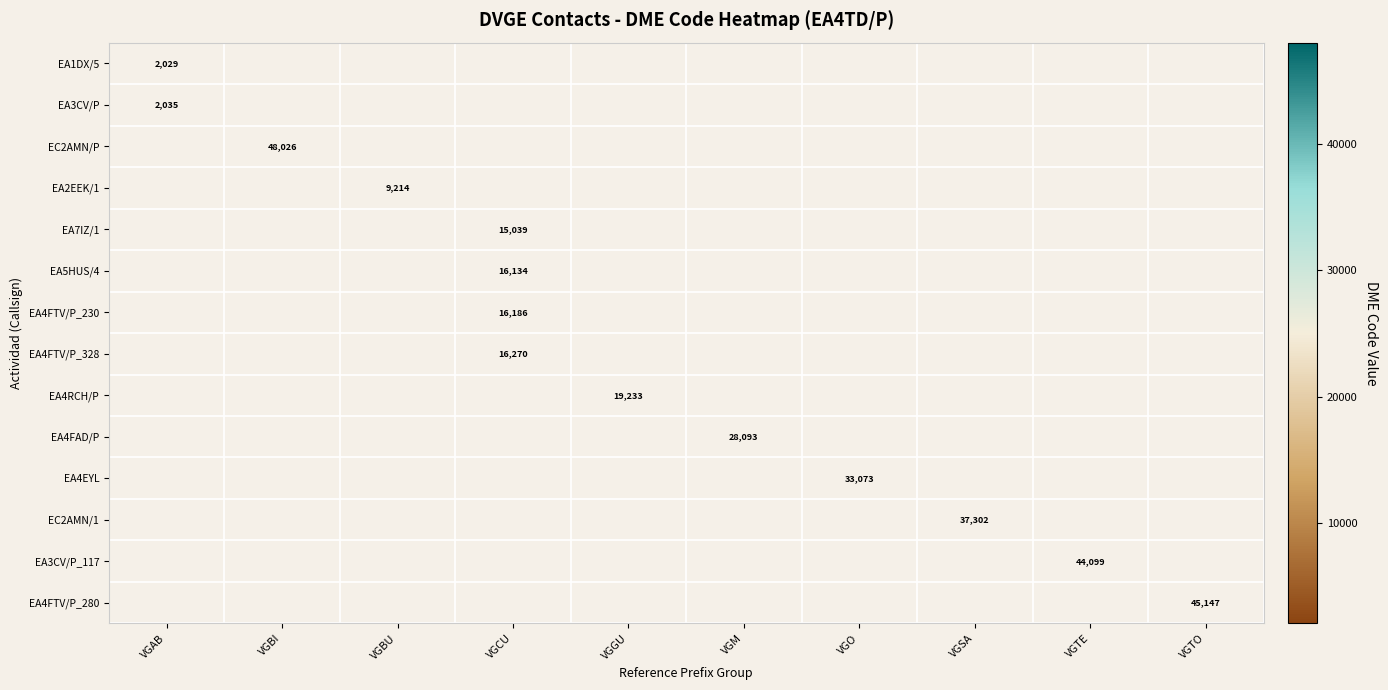

Is it true that EA2EEK/1 equals 4035 at VGBU?

False